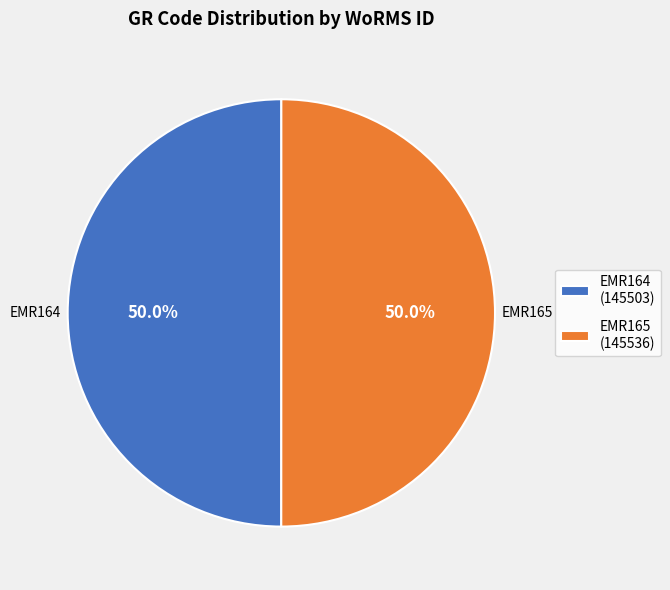

Count the number of slices in the pie.

2